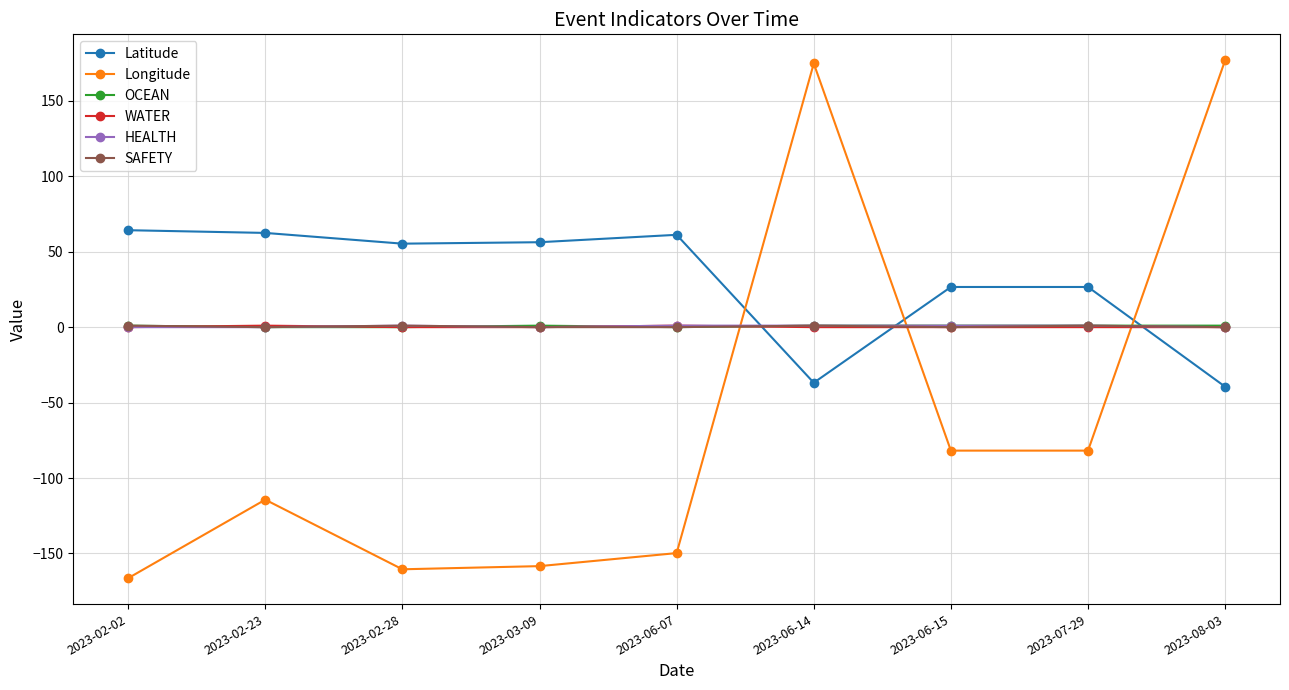

Which category has the lowest value in the Longitude series?

2023-02-02